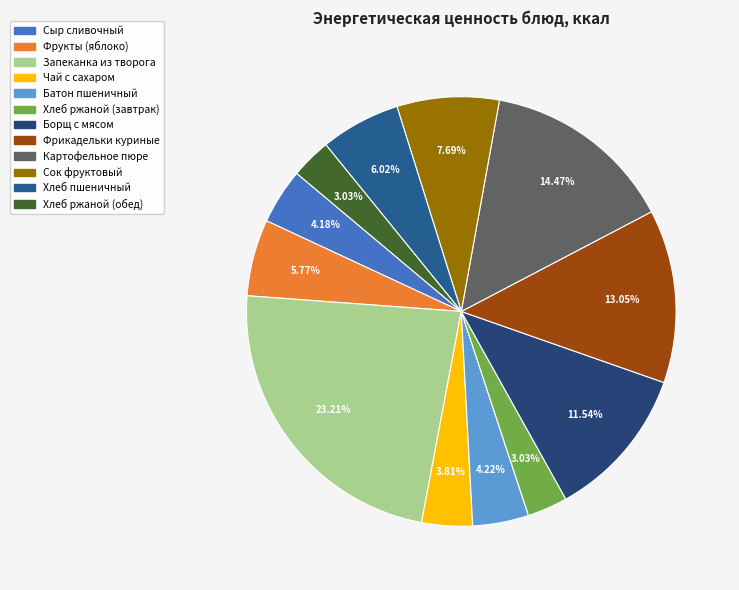

To the nearest percent, what portion does Чай с сахаром represent?

4%